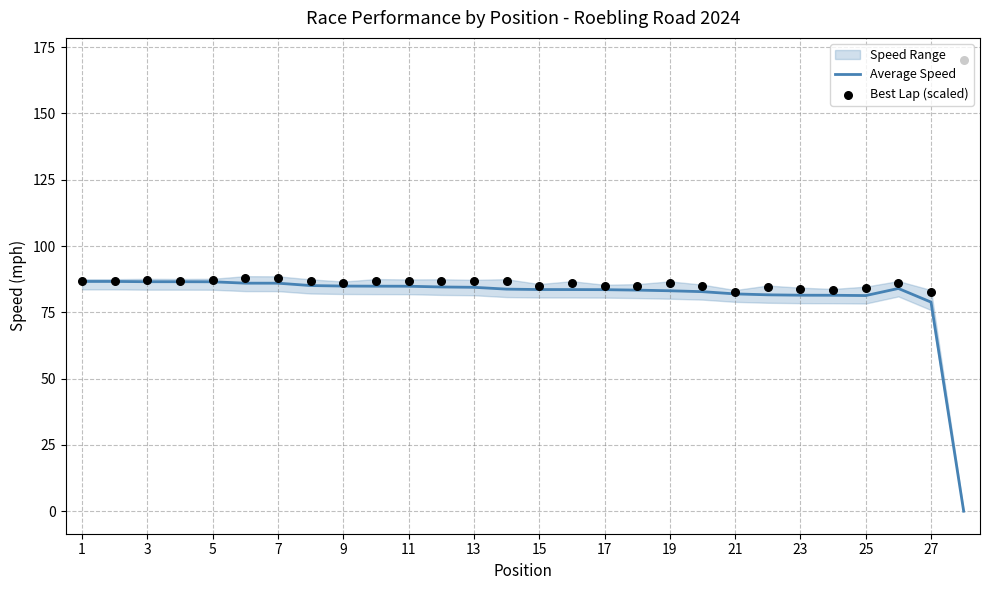

Is it true that Average Speed equals 145.9 at 13?

False